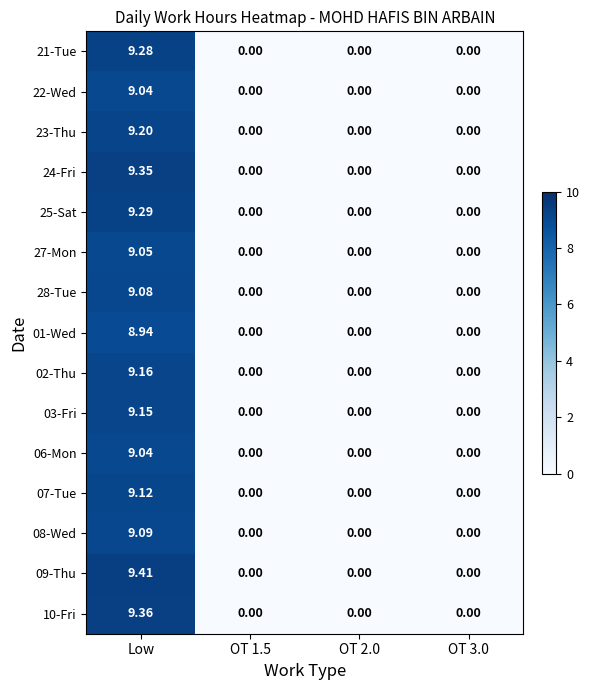

Which label corresponds to the largest value in the chart?

Low